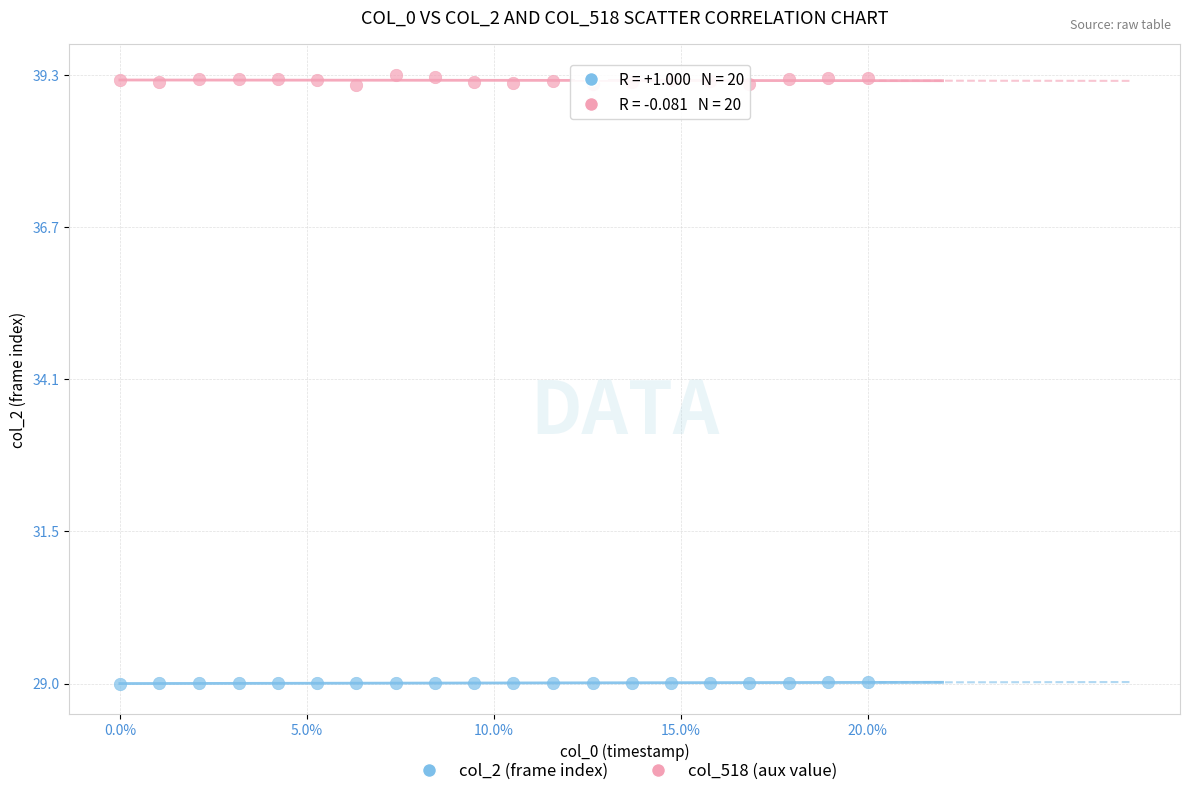

Across all data points, what is the range of Y values (max minus min)?

10.4